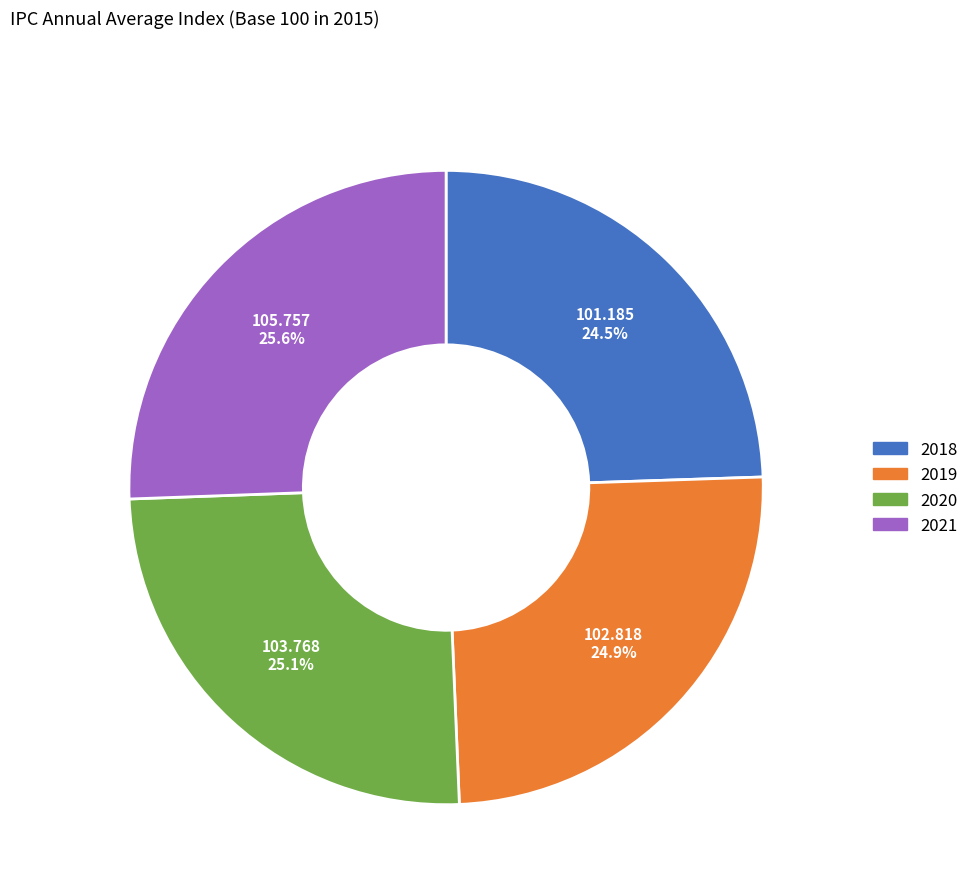

Count the number of slices in the pie.

4